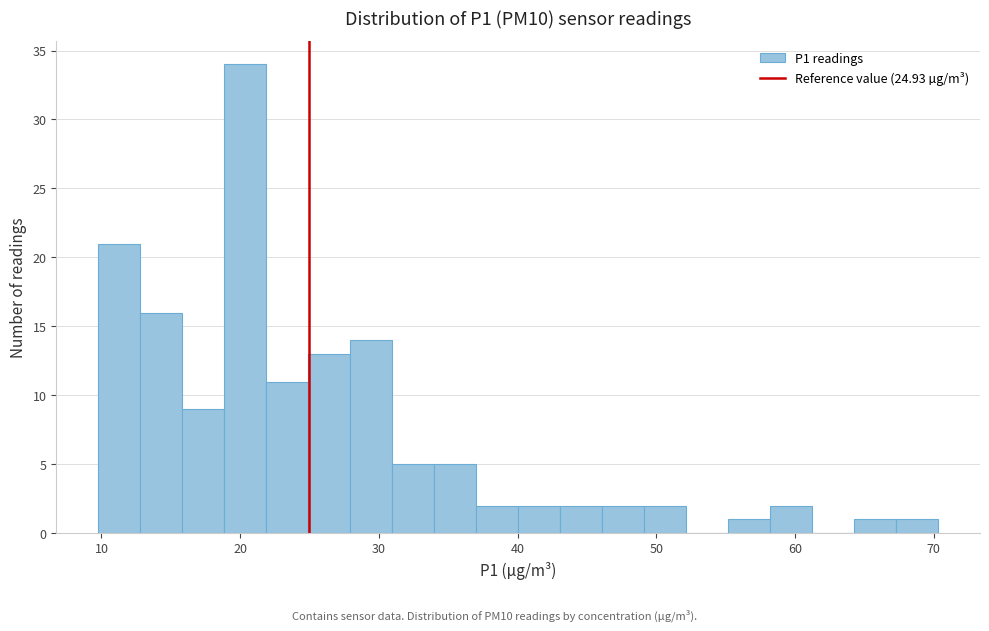

Read against the x-axis, roughly where is the centre of the tallest bar?

20